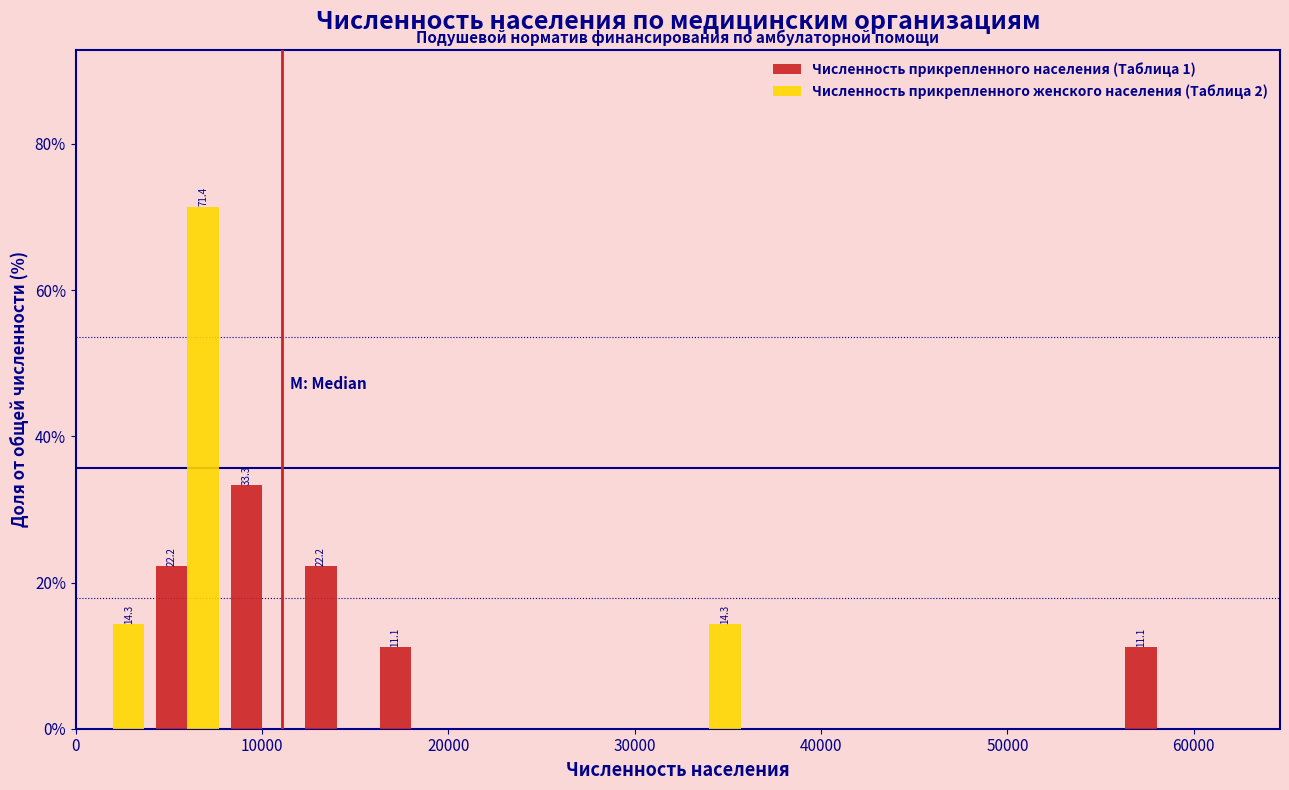

In the Численность прикрепленного женского населения (Таблица 2) series, which range on the x-axis has the tallest bar?

4000 to 8000